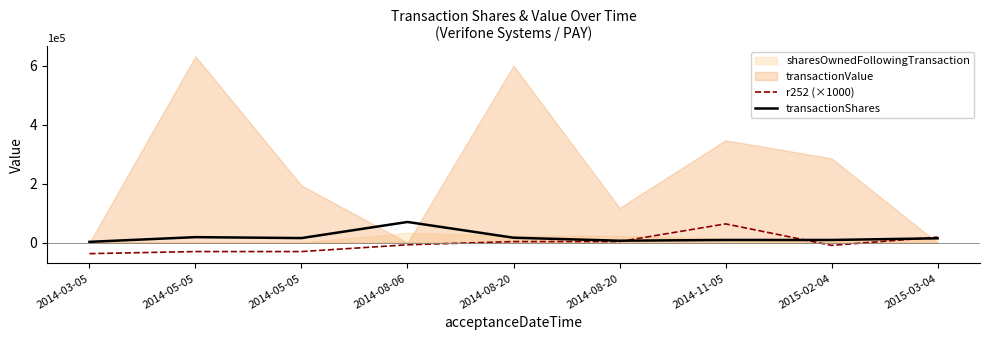

The r252 (×1000) series shows -16746 at 2014-05-05. True or false?

False